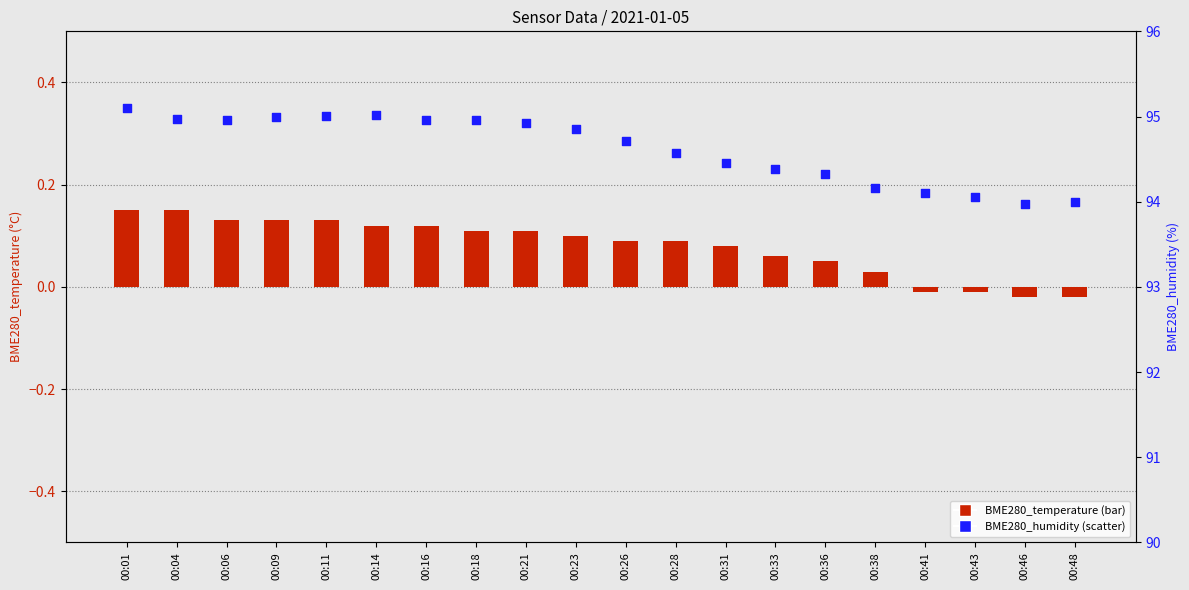

Which series contains the highest Y value?

BME280_humidity